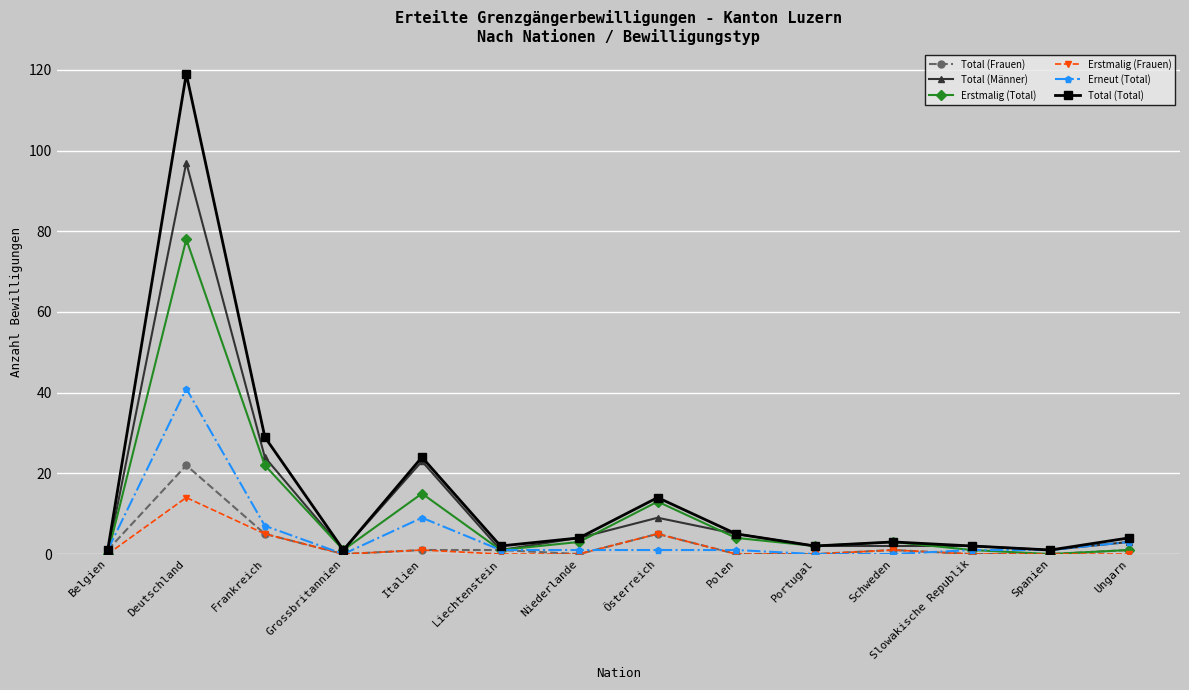

The value of Total (Total) at Frankreich is 17. True or false?

False